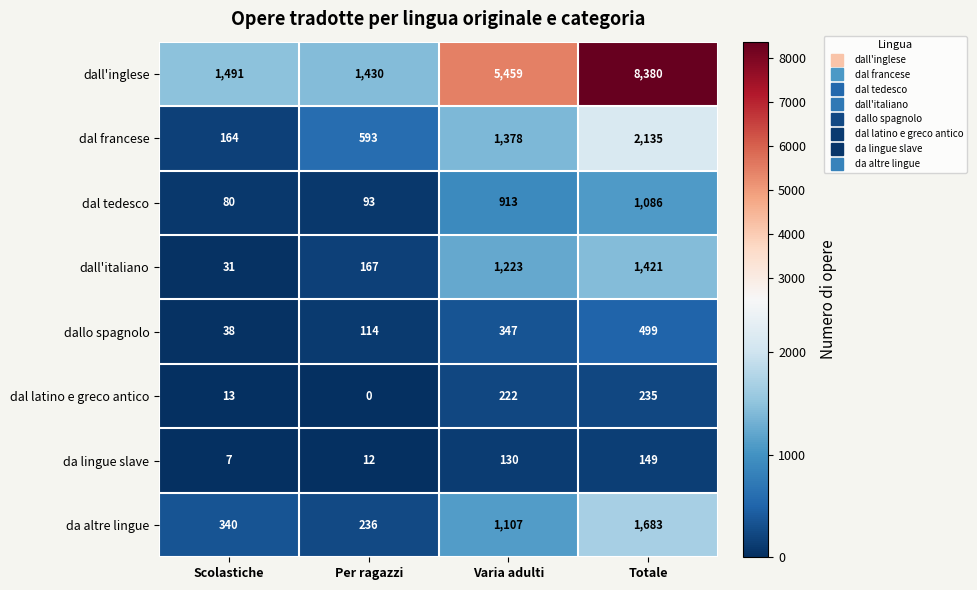

What is the approximate value of da lingue slave at Totale?

149